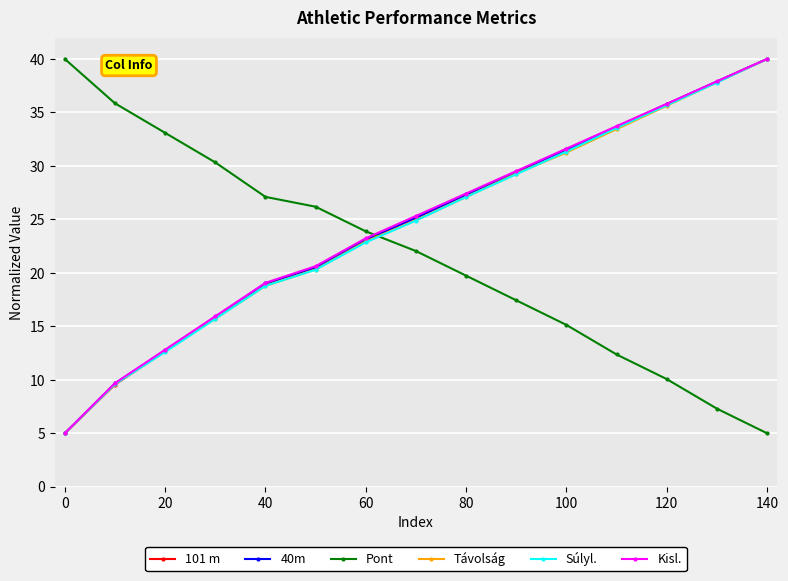

Count the number of data series in this chart.

6